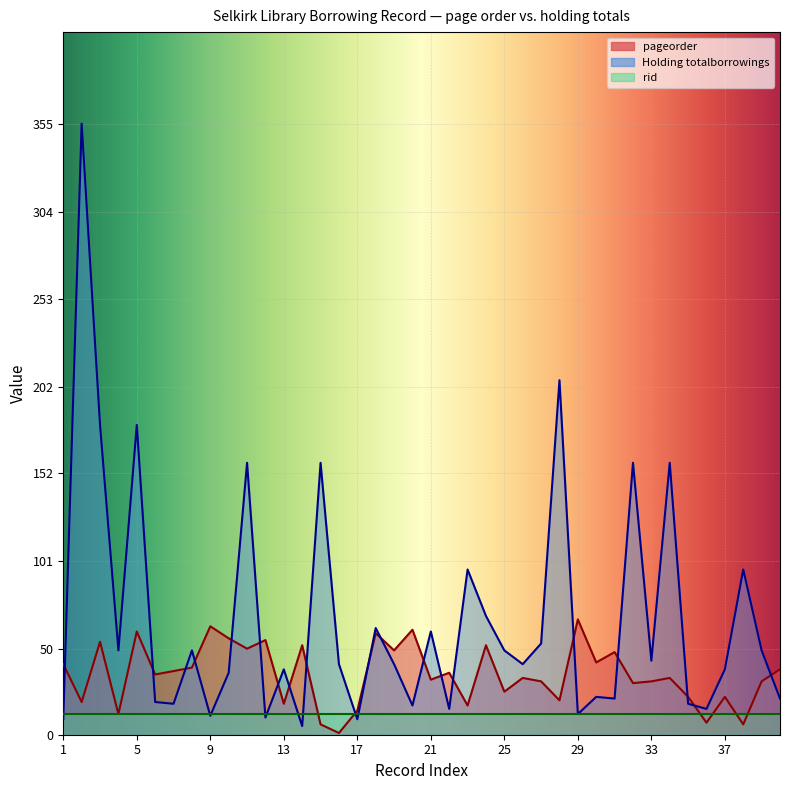

True or false: Holding totalborrowings and pageorder intersect in this chart.

True